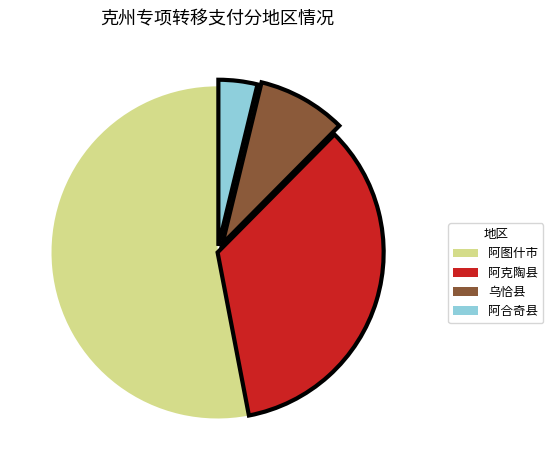

Do 乌恰县 and 阿合奇县 together represent more than half of the pie?

No